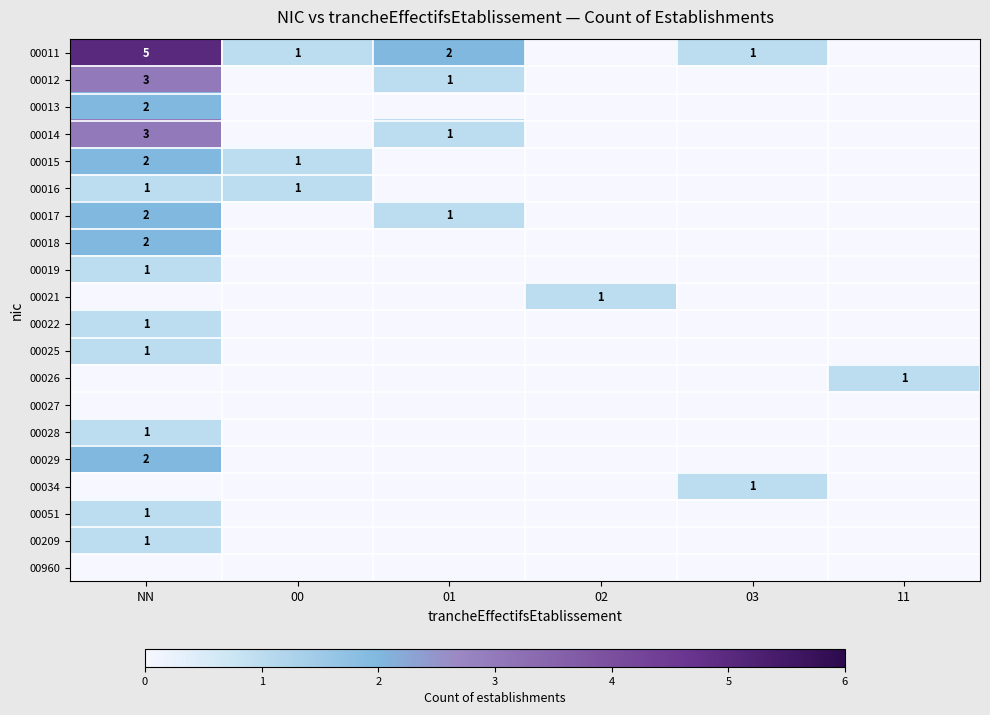

The value of 00013 at NN is 2. True or false?

True